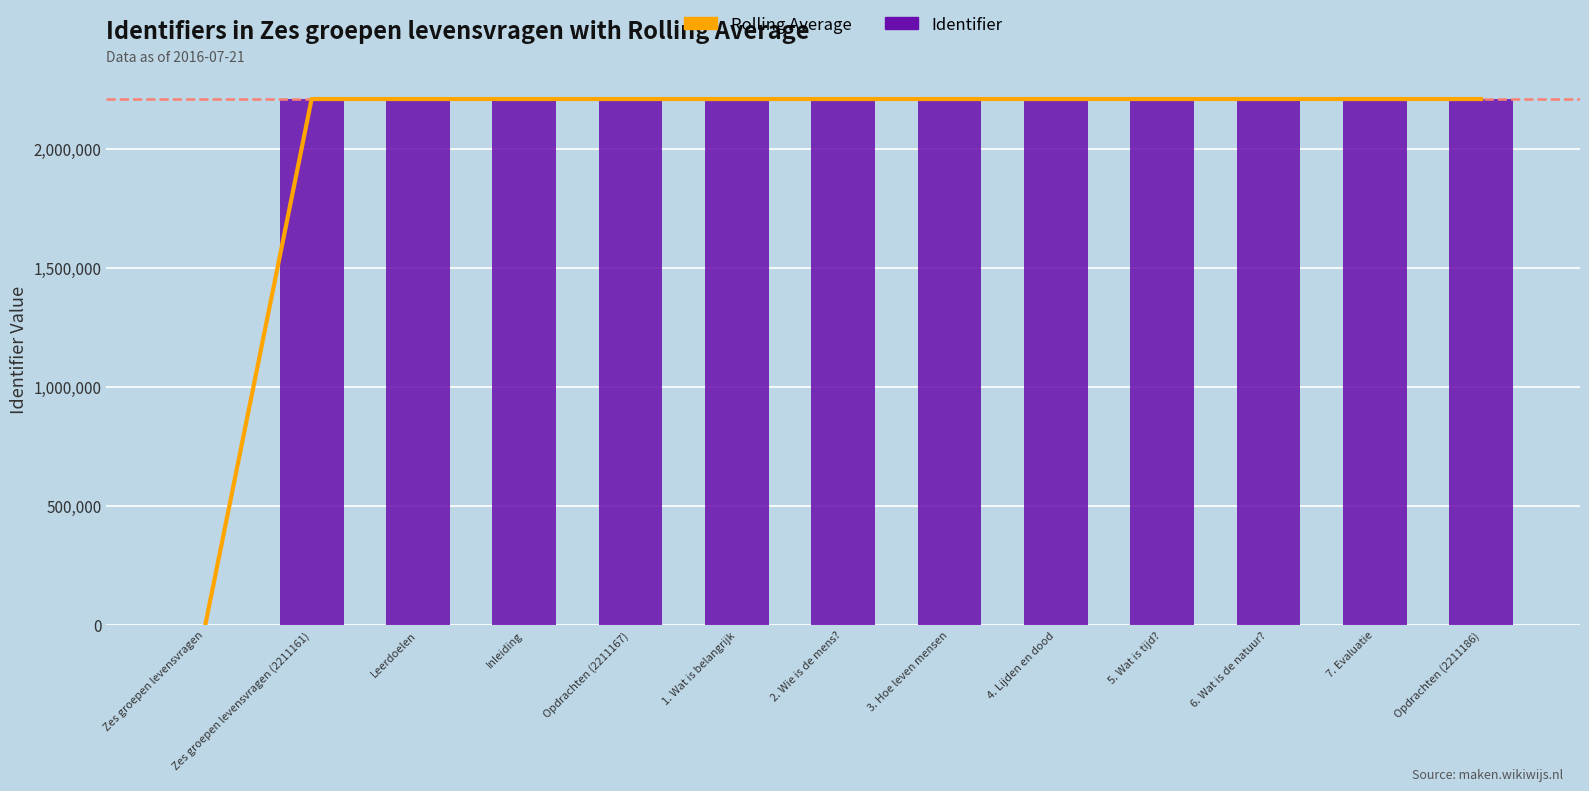

Does the chart contain any negative values?

No